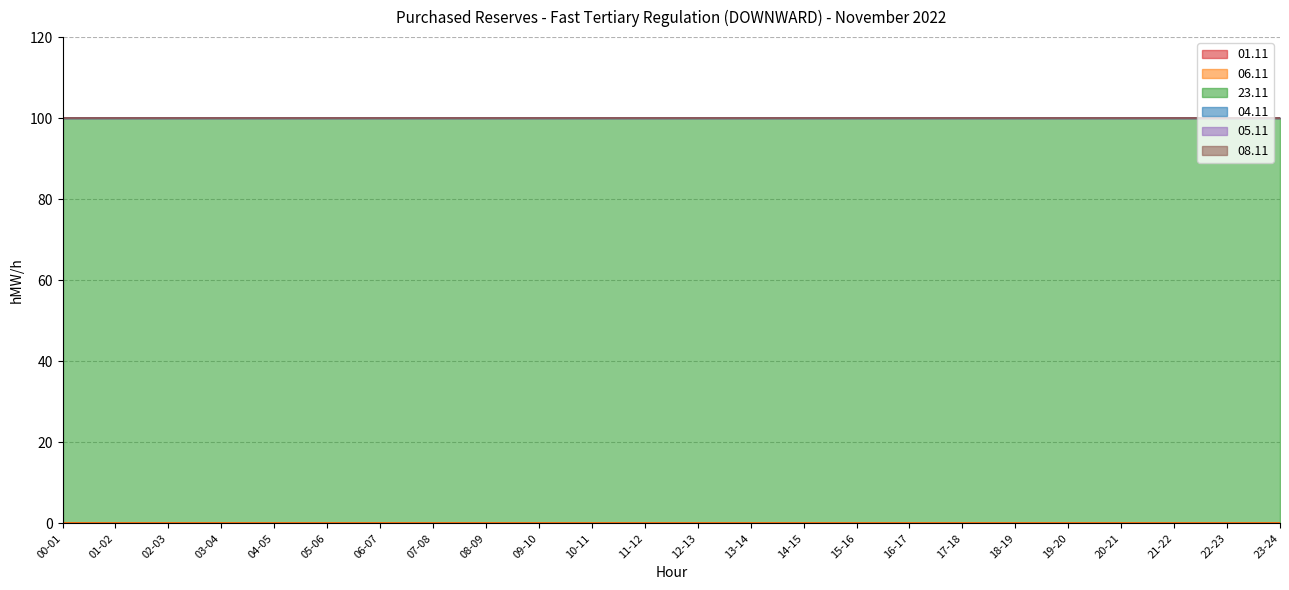

What are all the series names shown in the legend?

01.11, 06.11, 23.11, 04.11, 05.11, 08.11